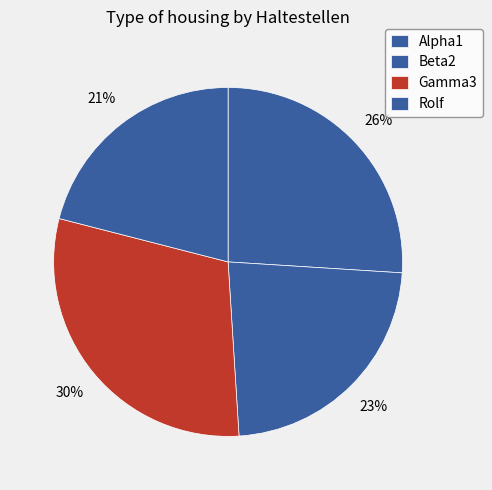

To the nearest percent, what portion does Alpha1 represent?

26%